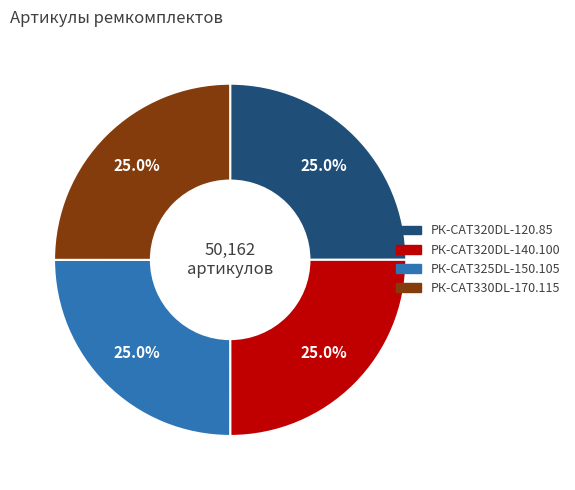

How much of the chart is everything except РК-CAT325DL-150.105?

75.0%